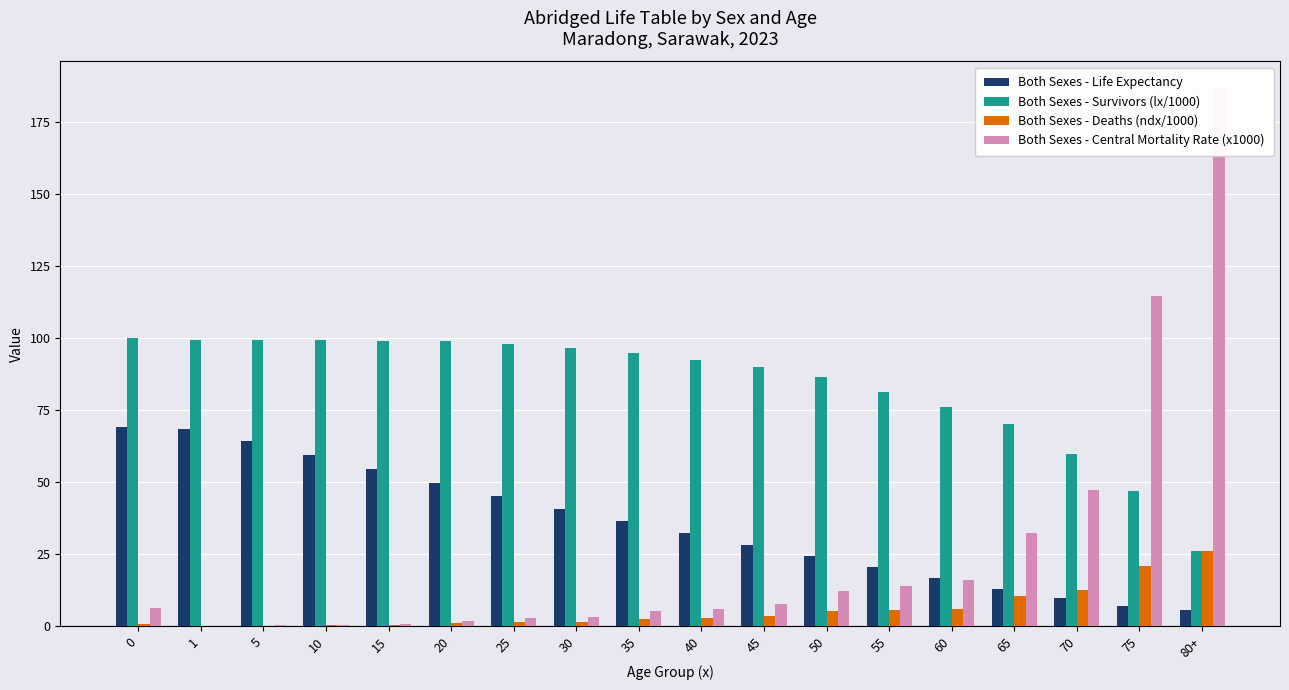

Which has a higher value, 20 or 45?

20